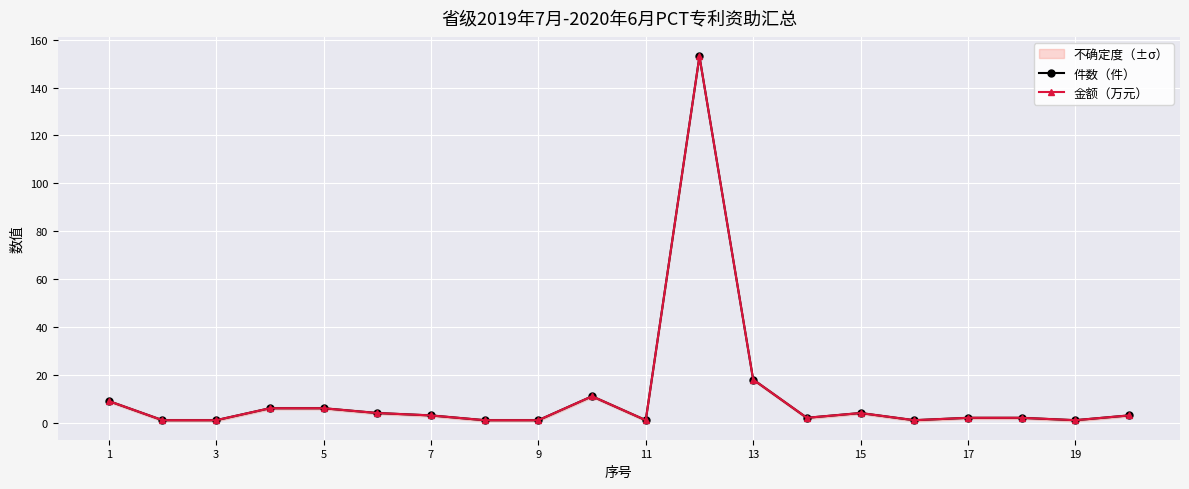

What are all the series names shown in the legend?

件数（件）, 金额（万元）